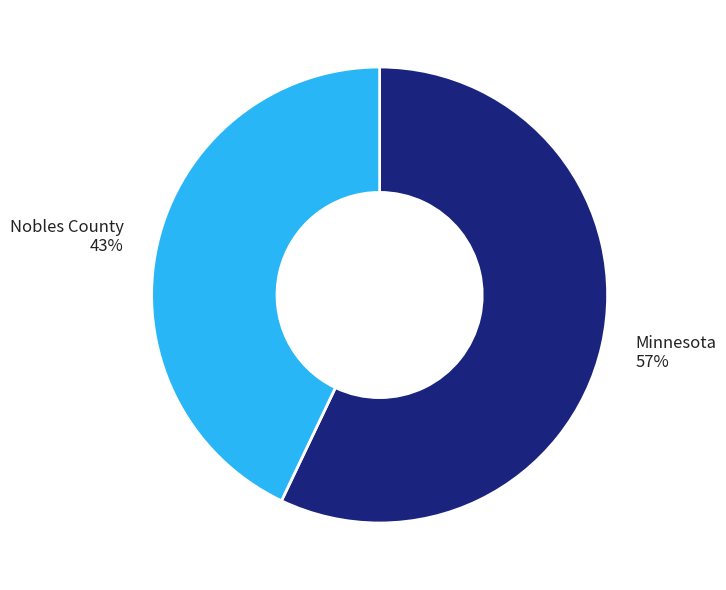

What is the ratio of the value at Minnesota to the value at Nobles County?

1.3